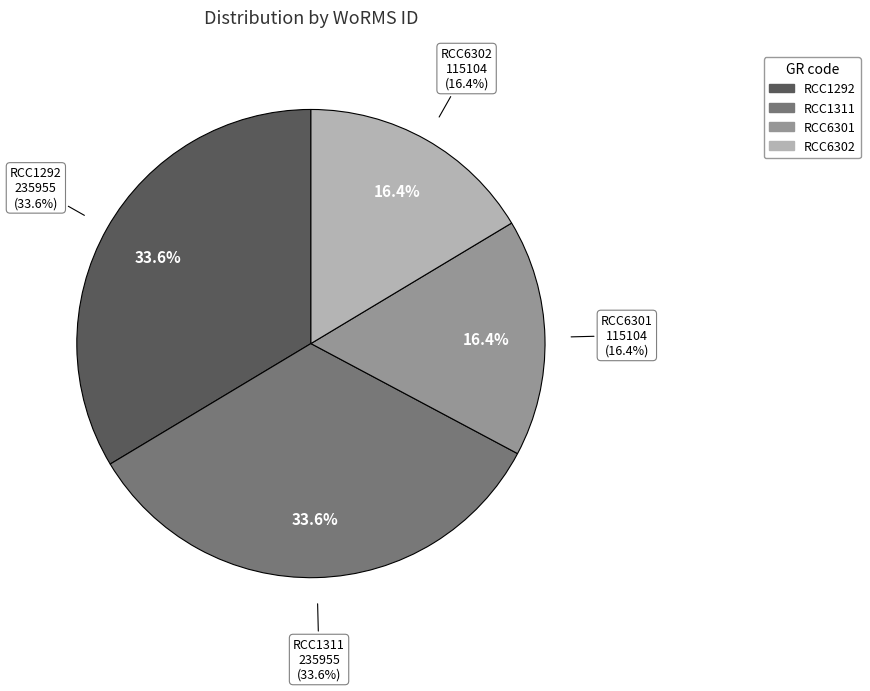

Is the sum of RCC1311 and RCC6302 greater than half?

No